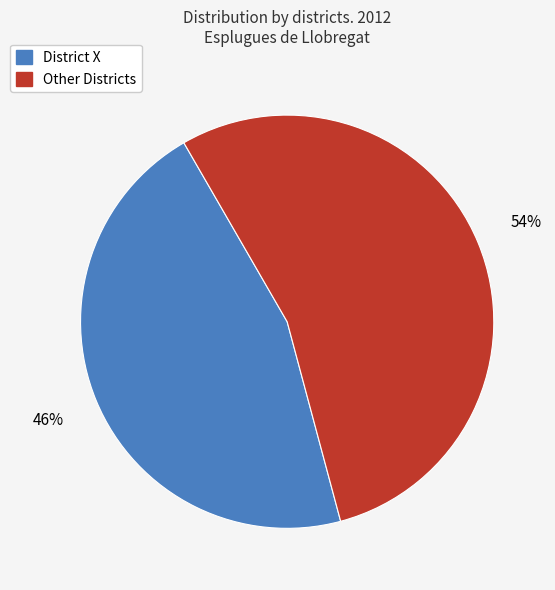

To the nearest percent, what is the average slice percentage?

50%